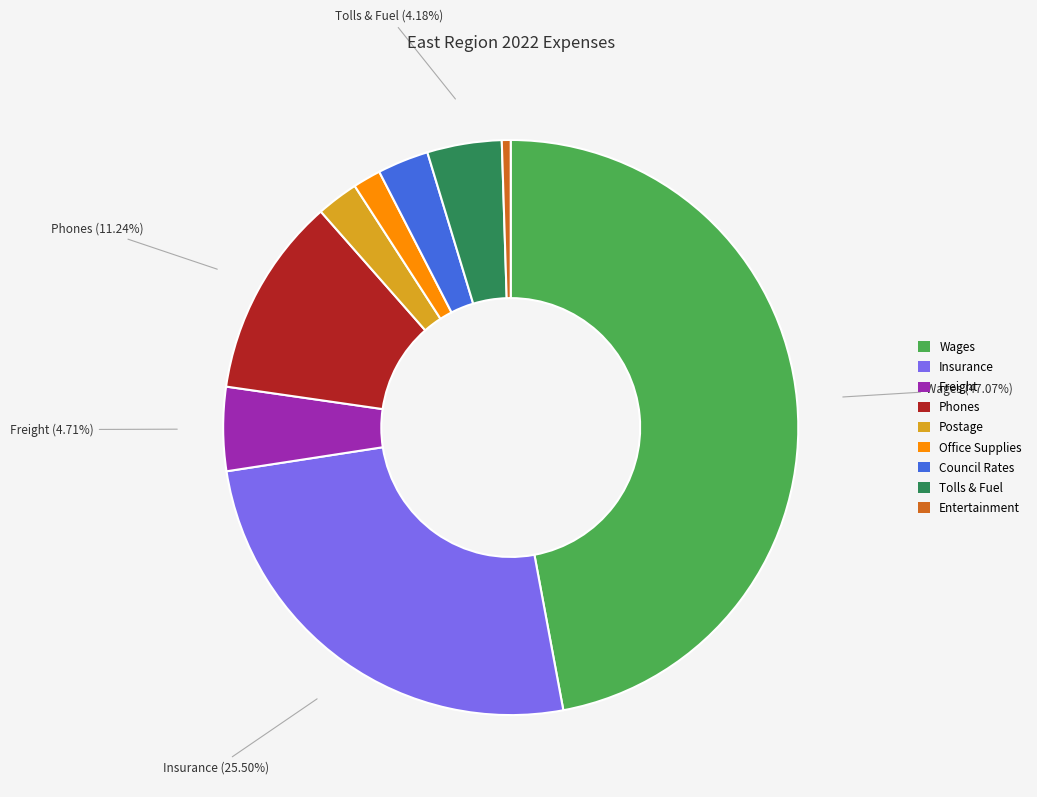

How many slices are in this pie chart?

9